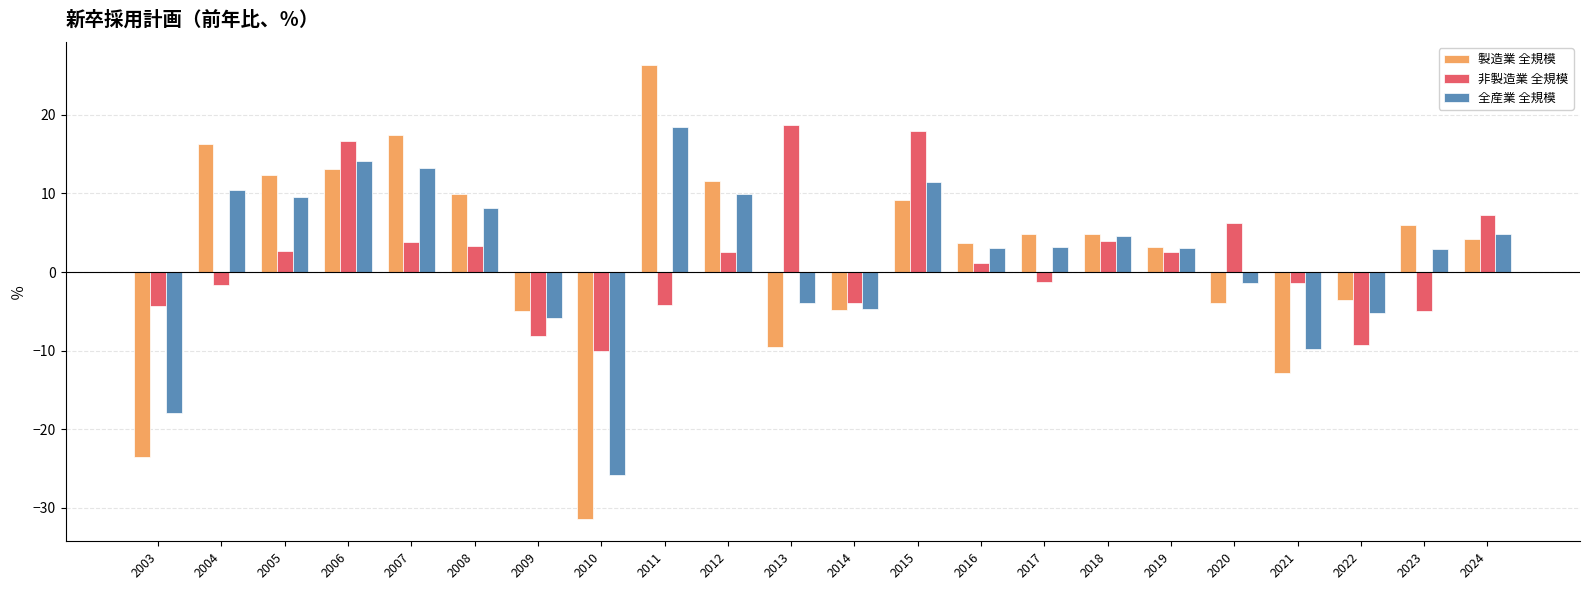

Are the bars horizontal?

No